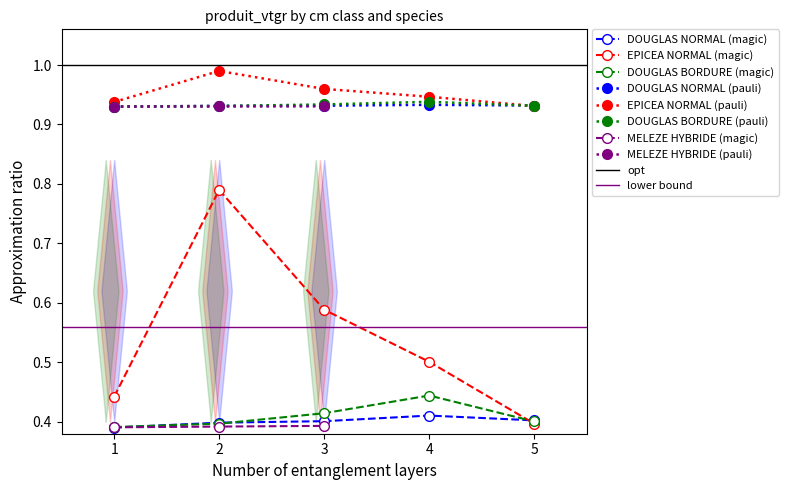

True or false: EPICEA NORMAL and DOUGLAS NORMAL intersect in this chart.

True